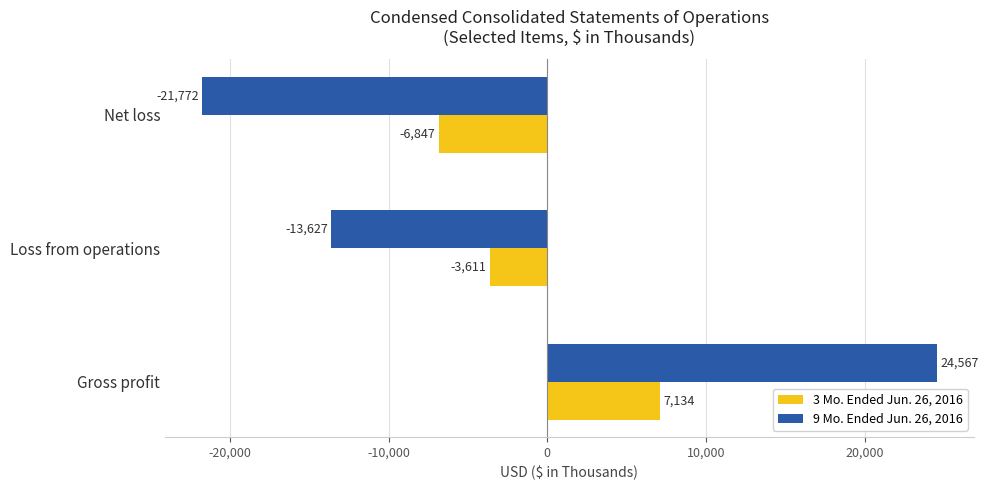

What is the minimum value shown in the chart?

-21772